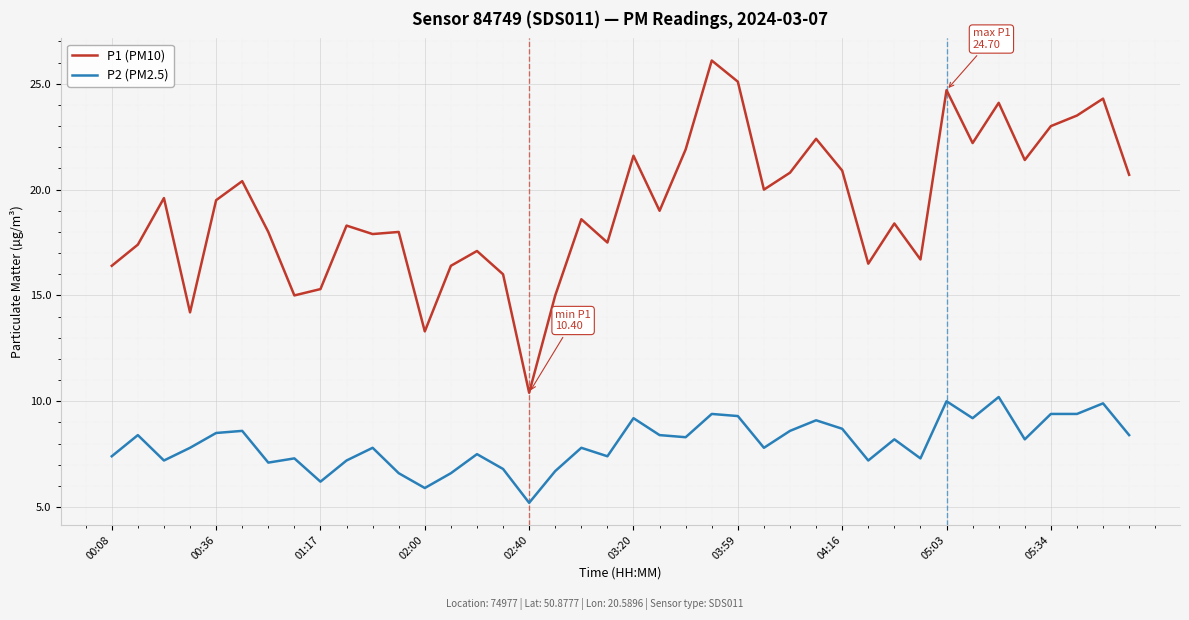

Rank the series by their average value, from lowest to highest.

P2 (PM2.5), P1 (PM10)